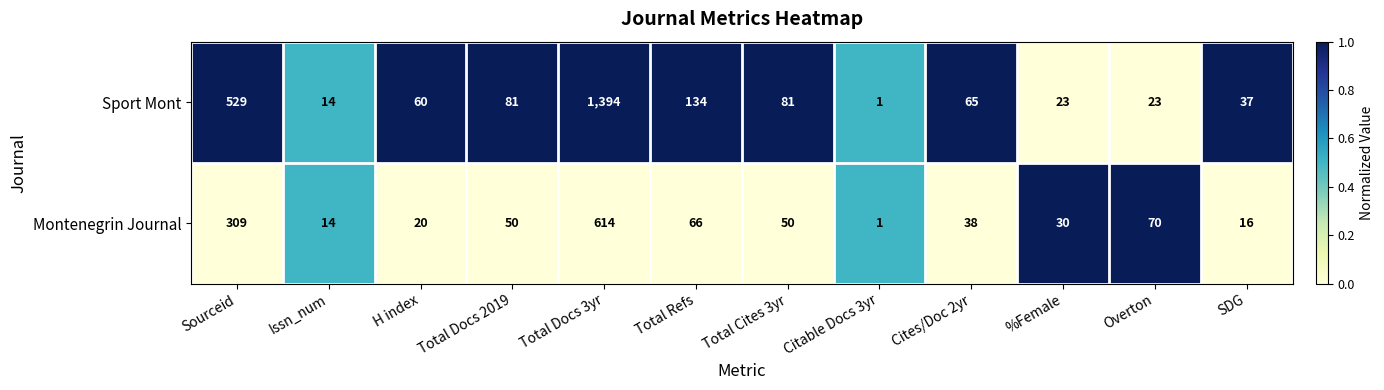

What is the approximate value of Montenegrin Journal at %Female, to the nearest 50?

50